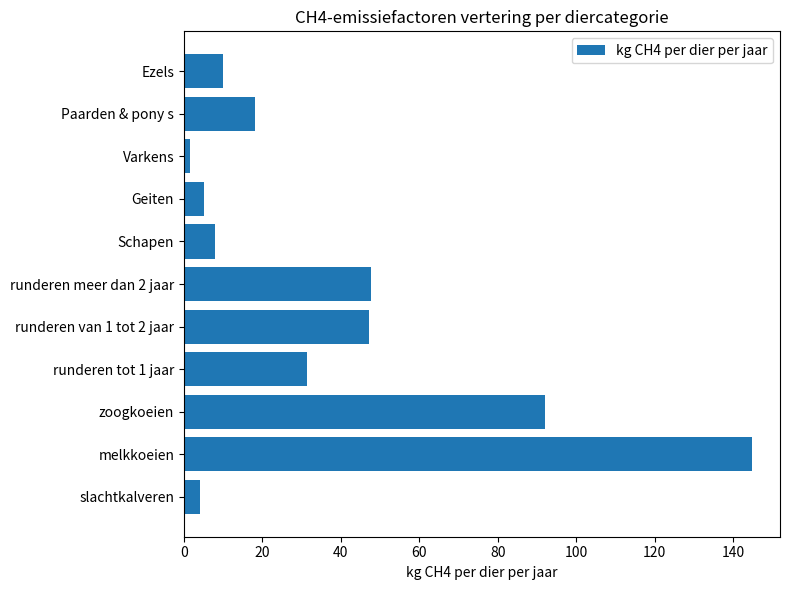

The value at zoogkoeien is 64.1. True or false?

False